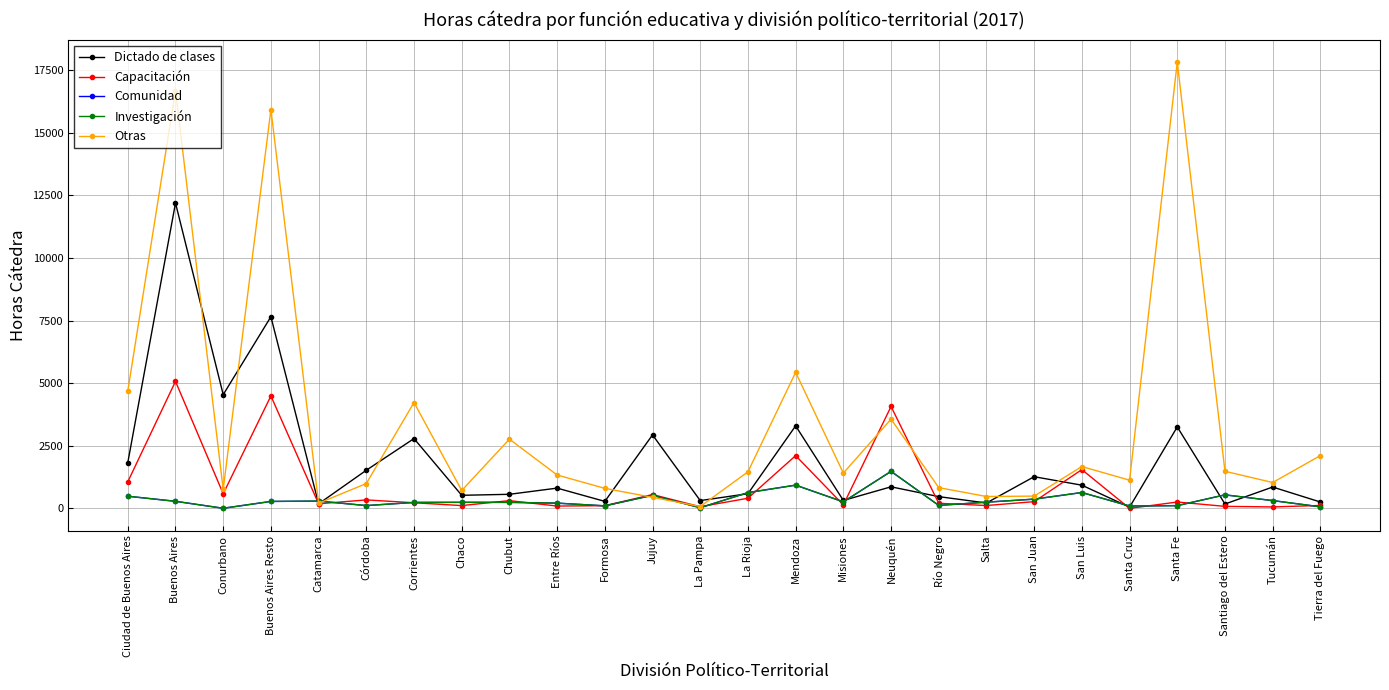

What is the difference between the highest and lowest values at Corrientes?

4005